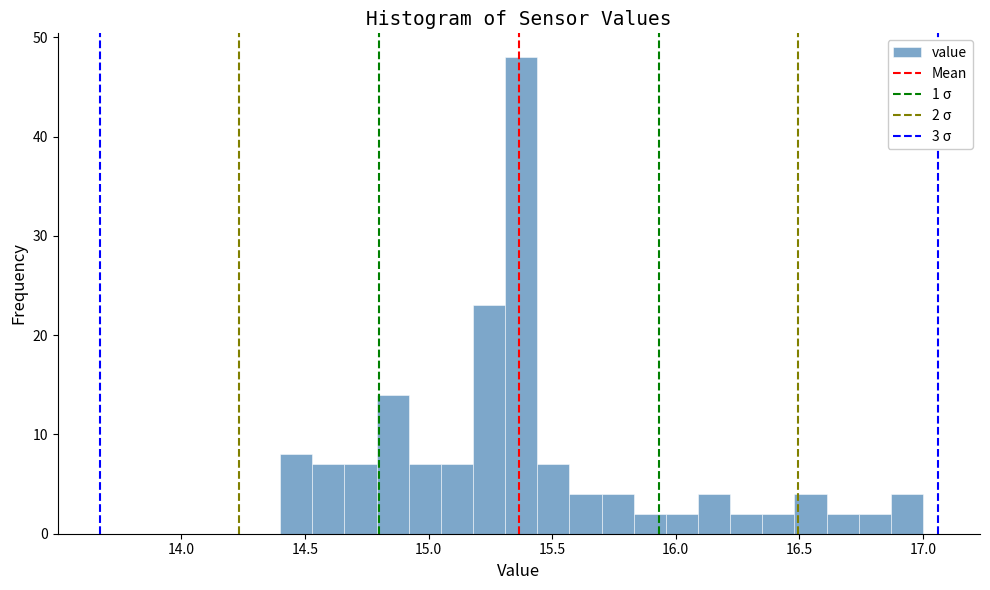

Read against the x-axis, roughly where is the centre of the tallest bar?

15.40